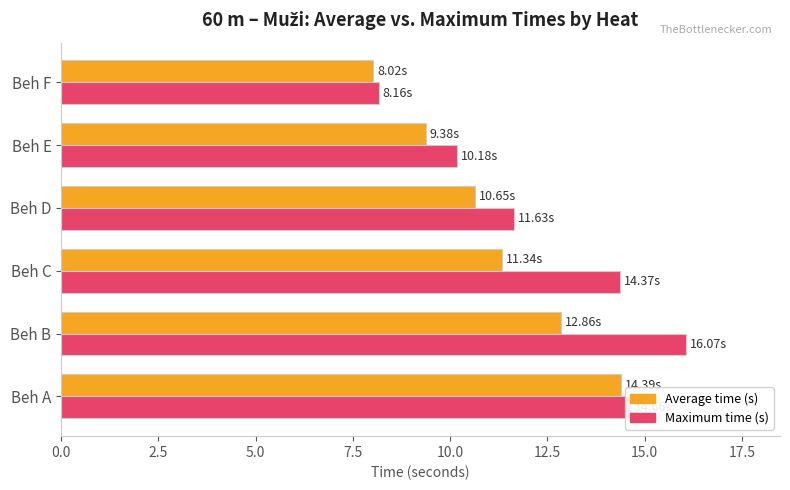

At which label does Average time (s) reach its minimum?

Beh F